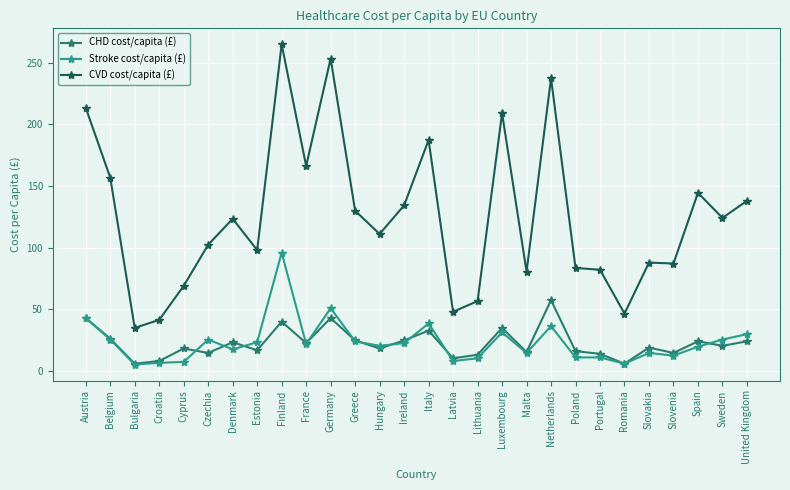

What is the average value of the CHD cost/capita (£) series?

22.5